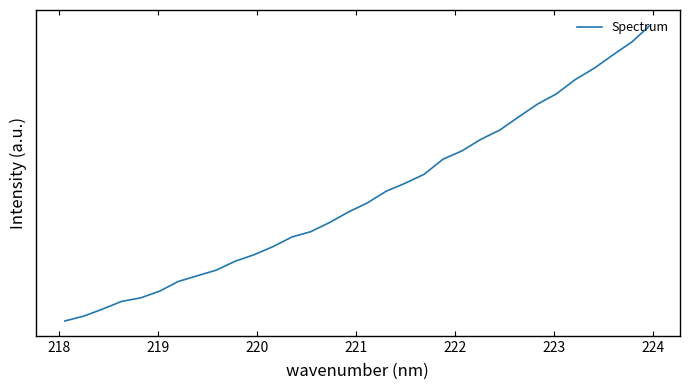

Does the chart have visible grid lines?

No